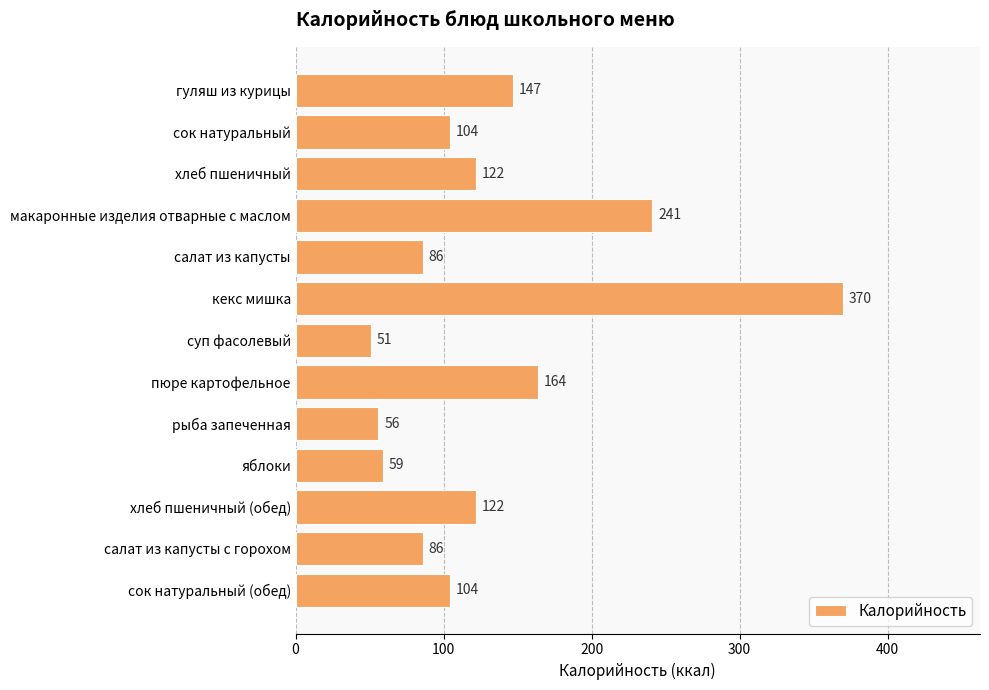

What is the difference between the maximum and second lowest values?

314